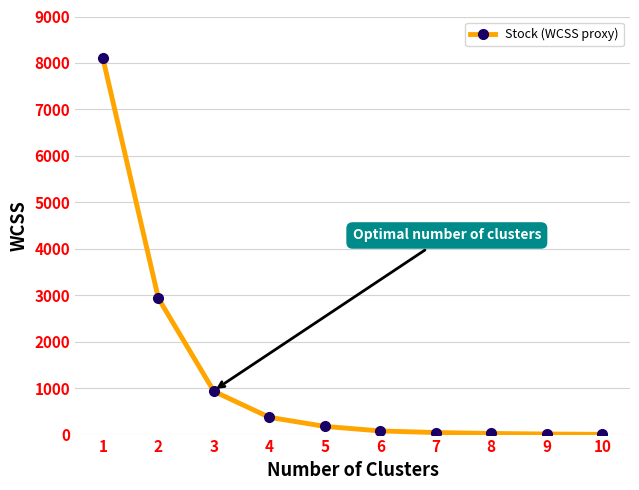

What is the average value?

1268